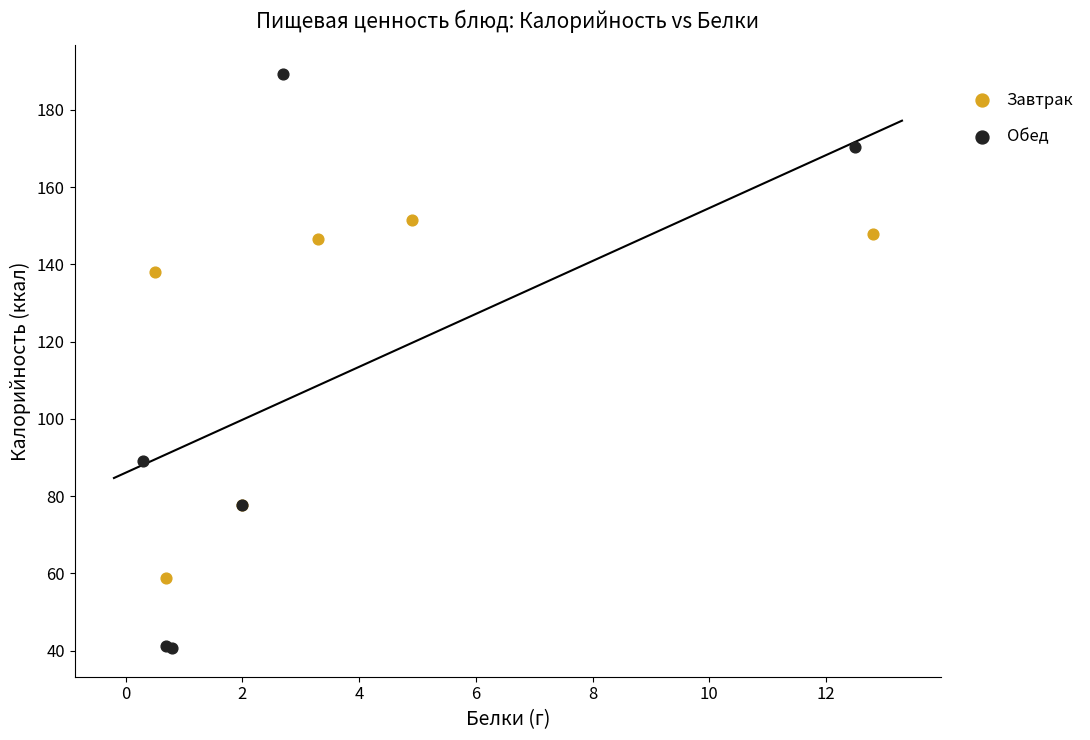

Which series has the widest spread of Y values?

Обед